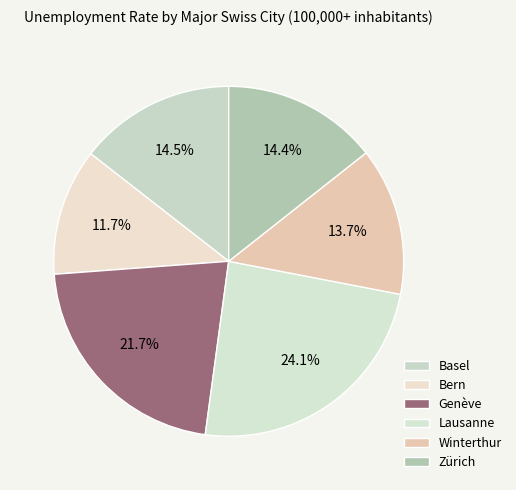

Is the sum of Winterthur and Lausanne greater than half?

No